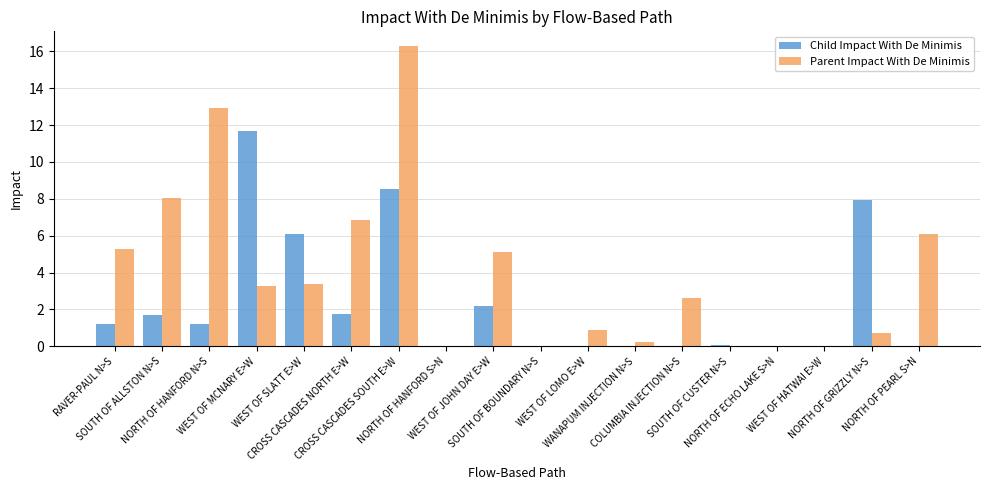

Which series has the largest total across all categories?

Parent Impact With De Minimis